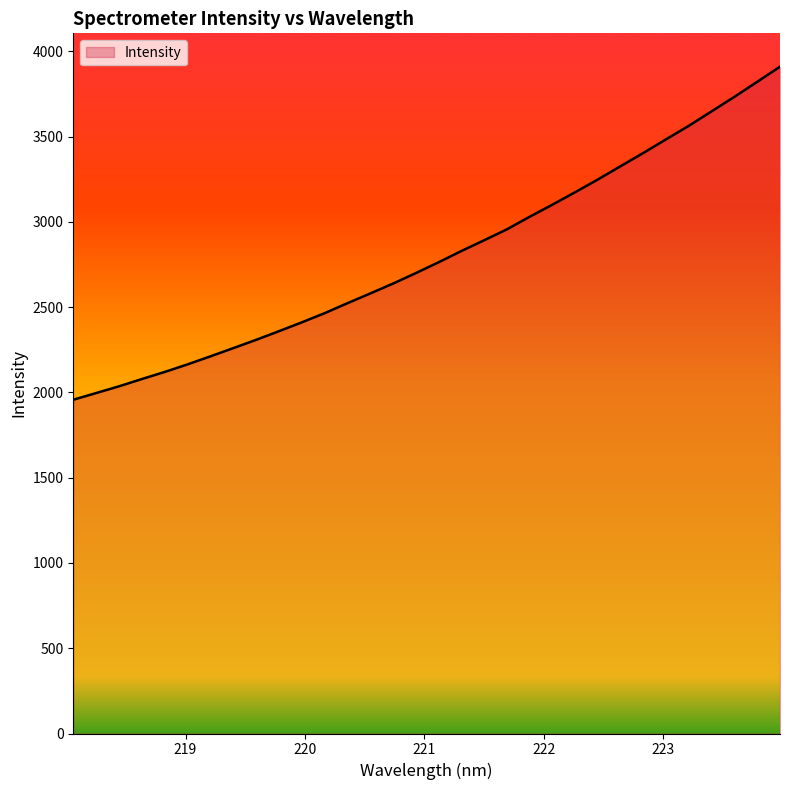

True or false: the data has more than 2 interior local peaks.

False